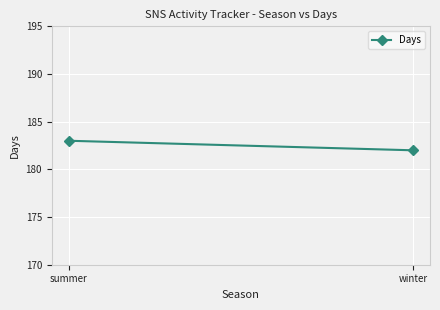

The chart shows a value of 182 at winter. True or false?

True